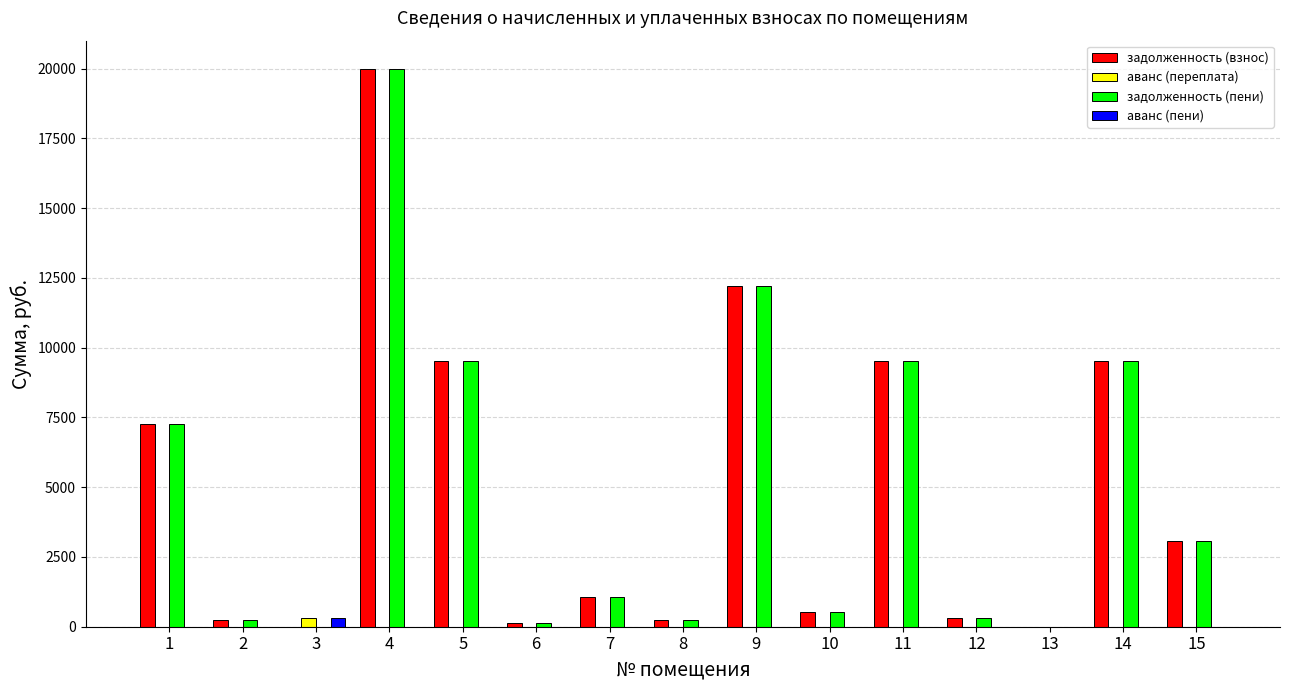

At which category is the sum across all series the highest?

4